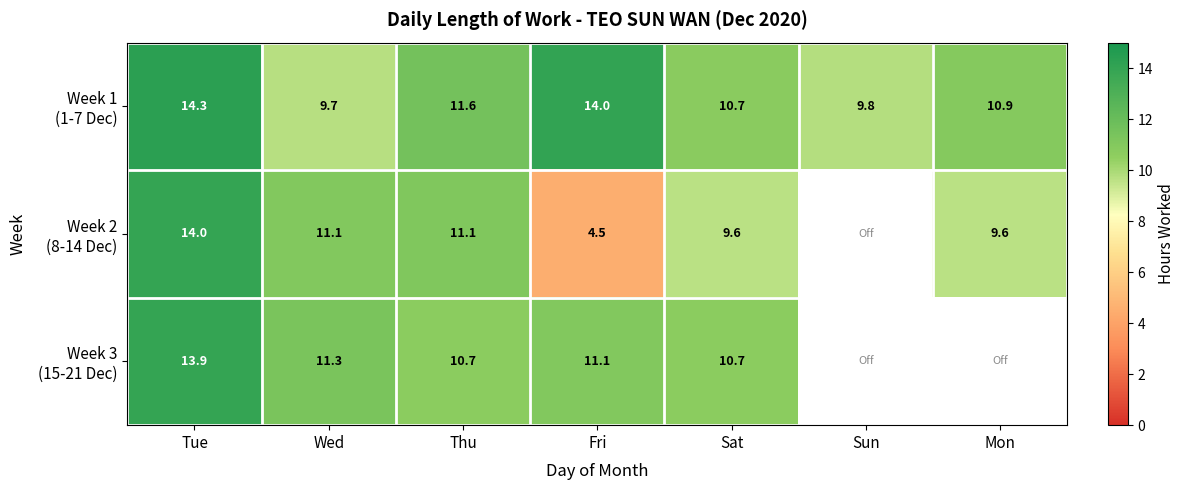

Which label corresponds to the largest value in the chart?

Tue